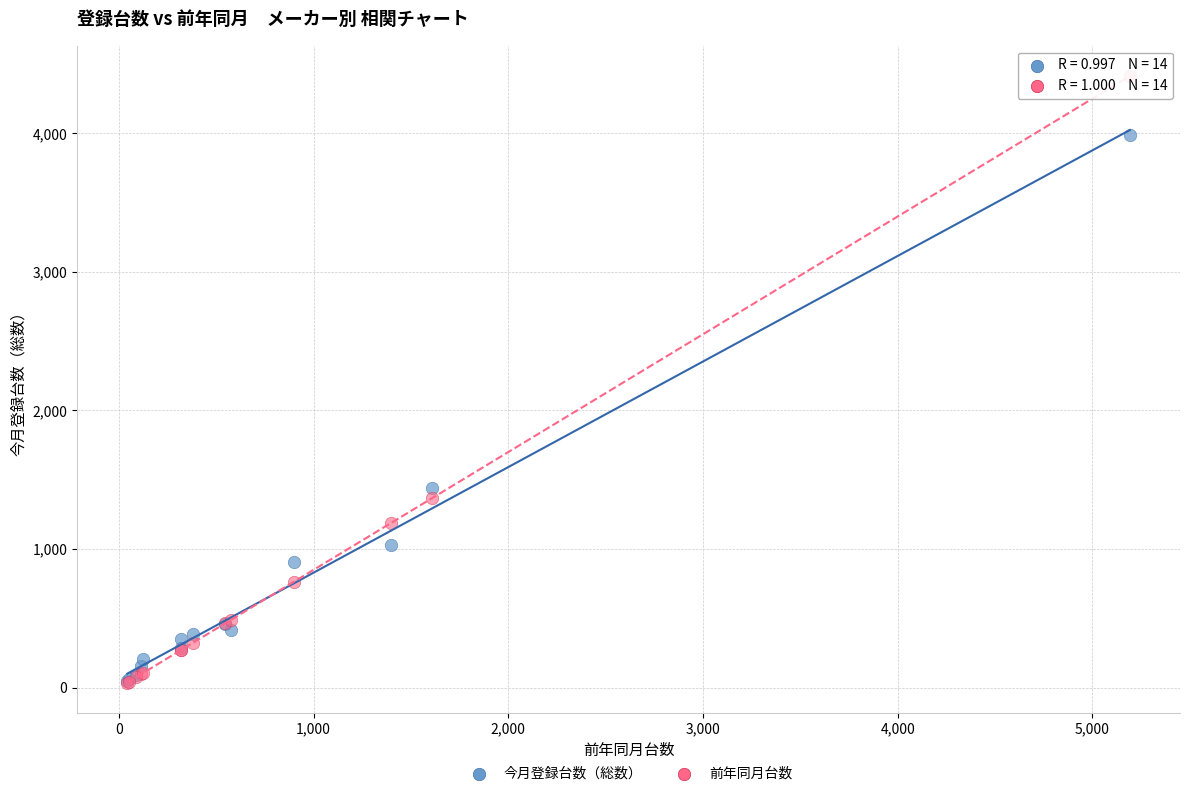

Across all series, what Y value is closest to 2224?

1441.0